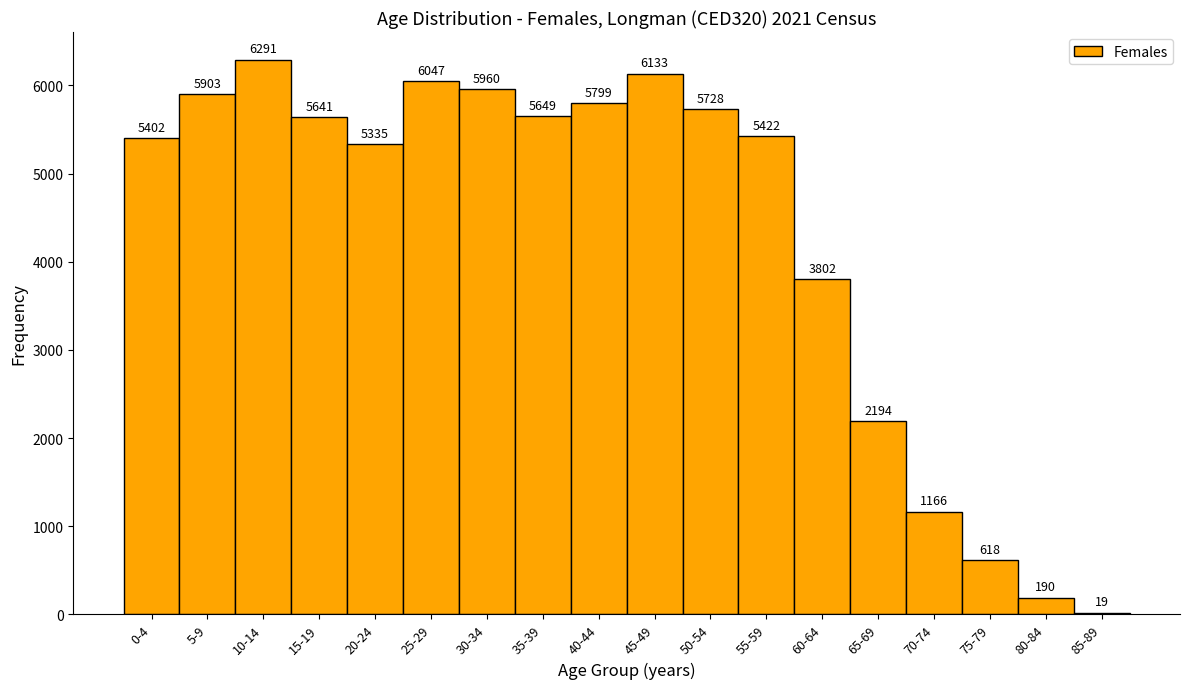

Reading left to right, extract all data points from this chart.

0-4=5402	5-9=5903	10-14=6291	15-19=5641	20-24=5335	25-29=6047	30-34=5960	35-39=5649	40-44=5799	45-49=6133	50-54=5728	55-59=5422	60-64=3802	65-69=2194	70-74=1166	75-79=618	80-84=190	85-89=19